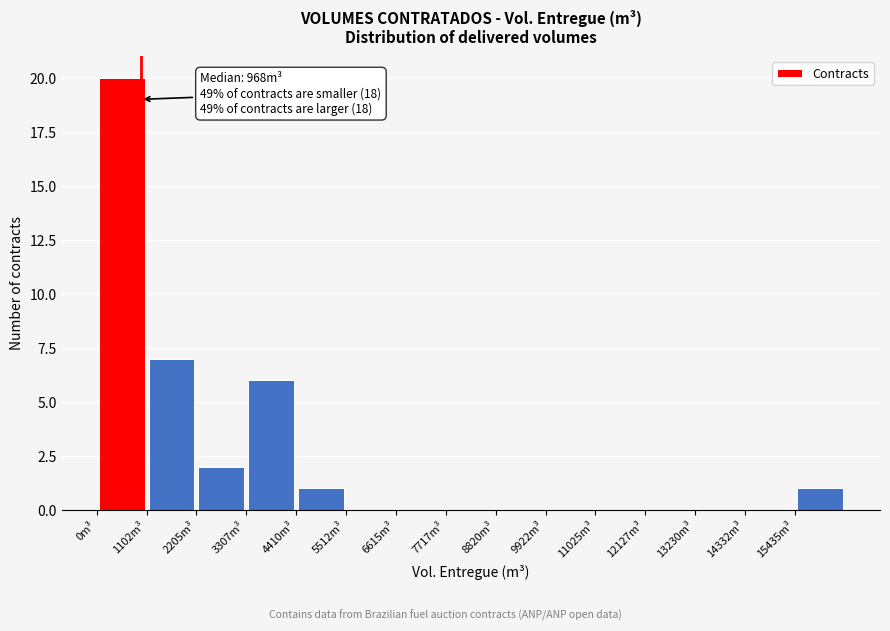

Over which range of the x-axis is the bar tallest?

0 to 1200